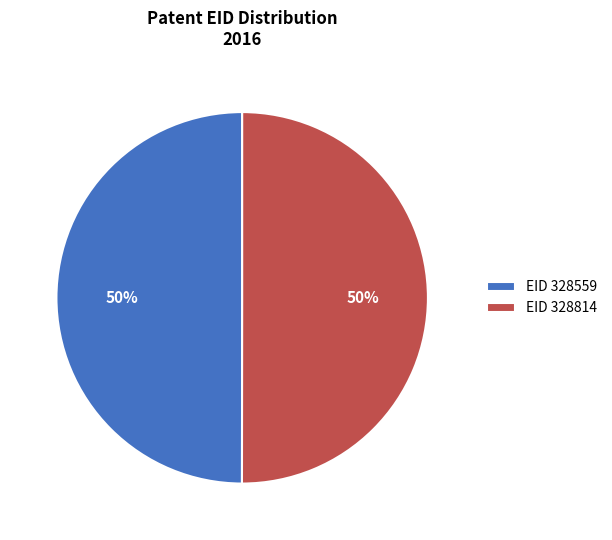

Count the number of slices in the pie.

2